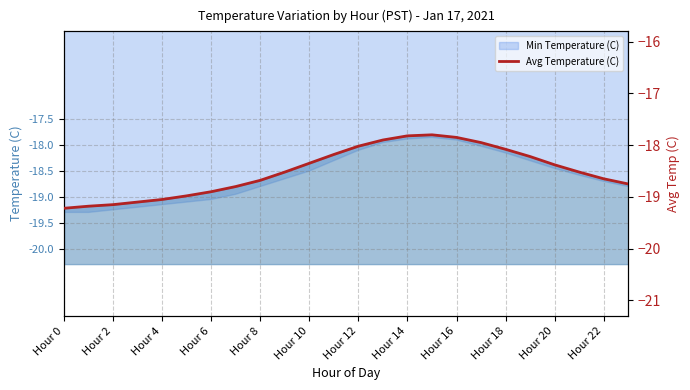

What is the difference between the values at Hour 2 and Hour 20?

0.8